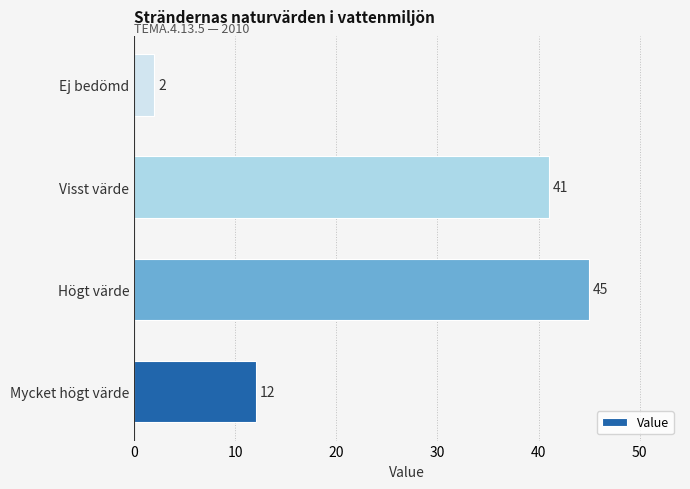

Count the number of data series in this chart.

1